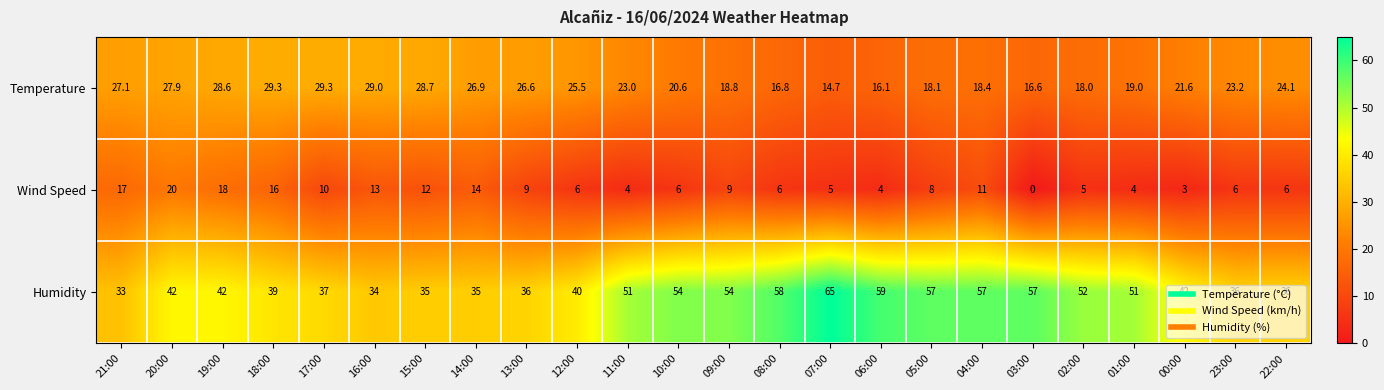

What is the spread (max minus min) of values at 05:00?

49.0